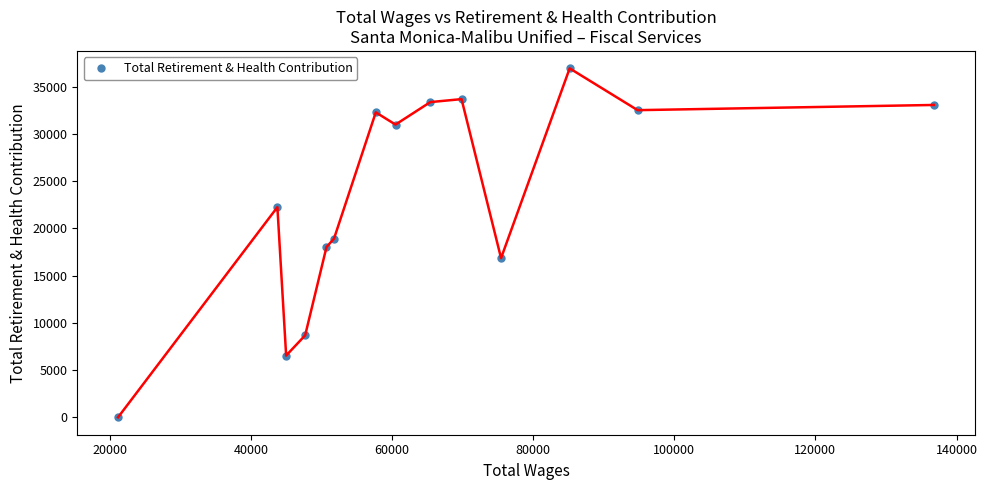

What is the greatest value displayed?

36930